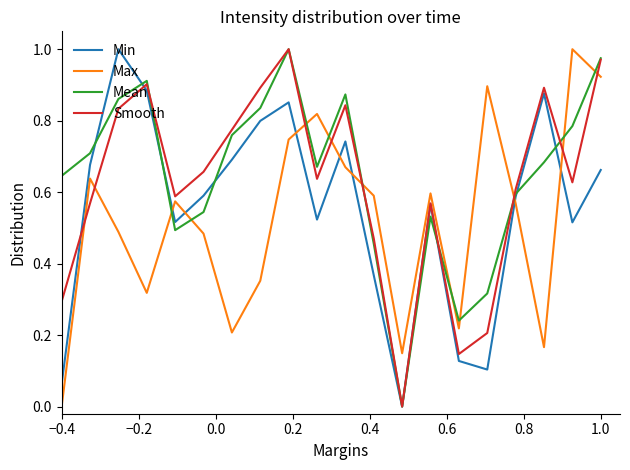

Which series ends up on top after the final intersection of Max and Min?

Max